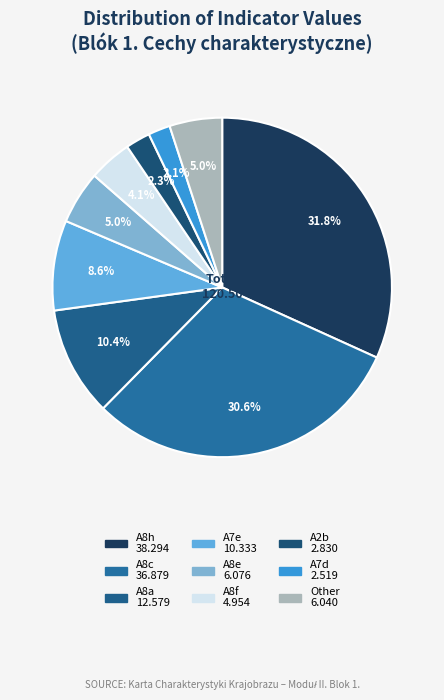

How many segments does this pie chart have?

9